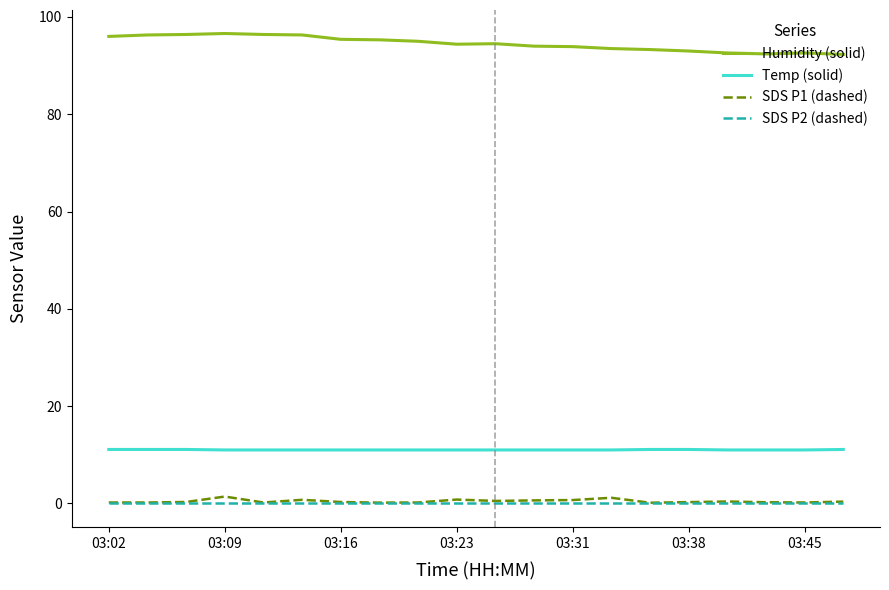

What is the greatest value displayed?

96.6